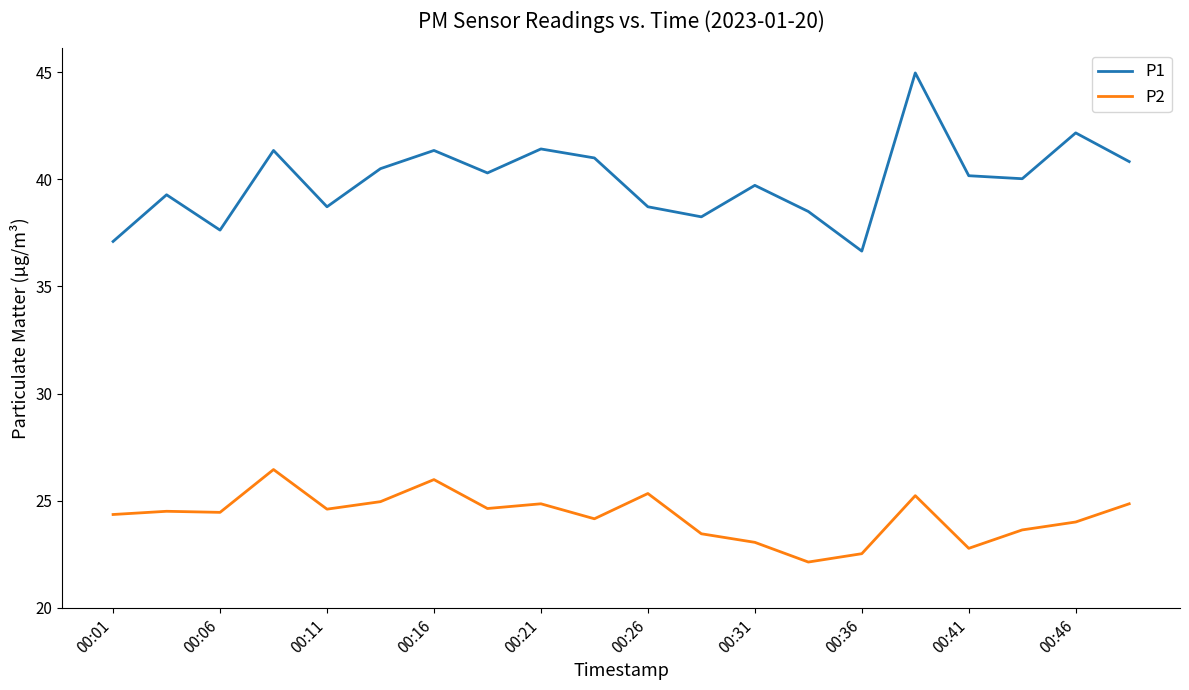

What is the difference between the maximum and minimum values in the P1 series?

8.3